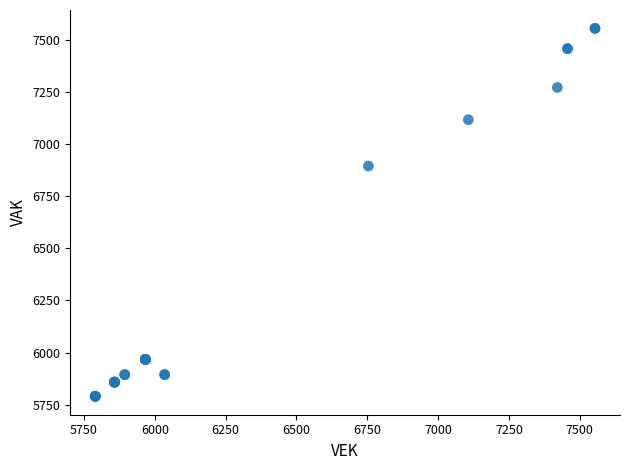

What Y value in the scatter plot is closest to 6672?

6894